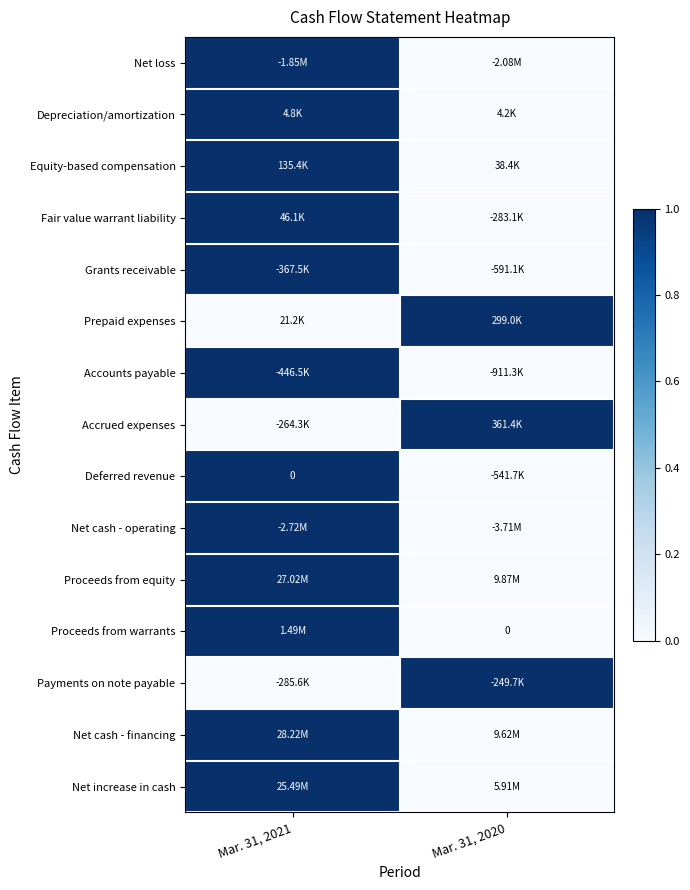

At which category is the sum across all series the highest?

Mar. 31, 2021